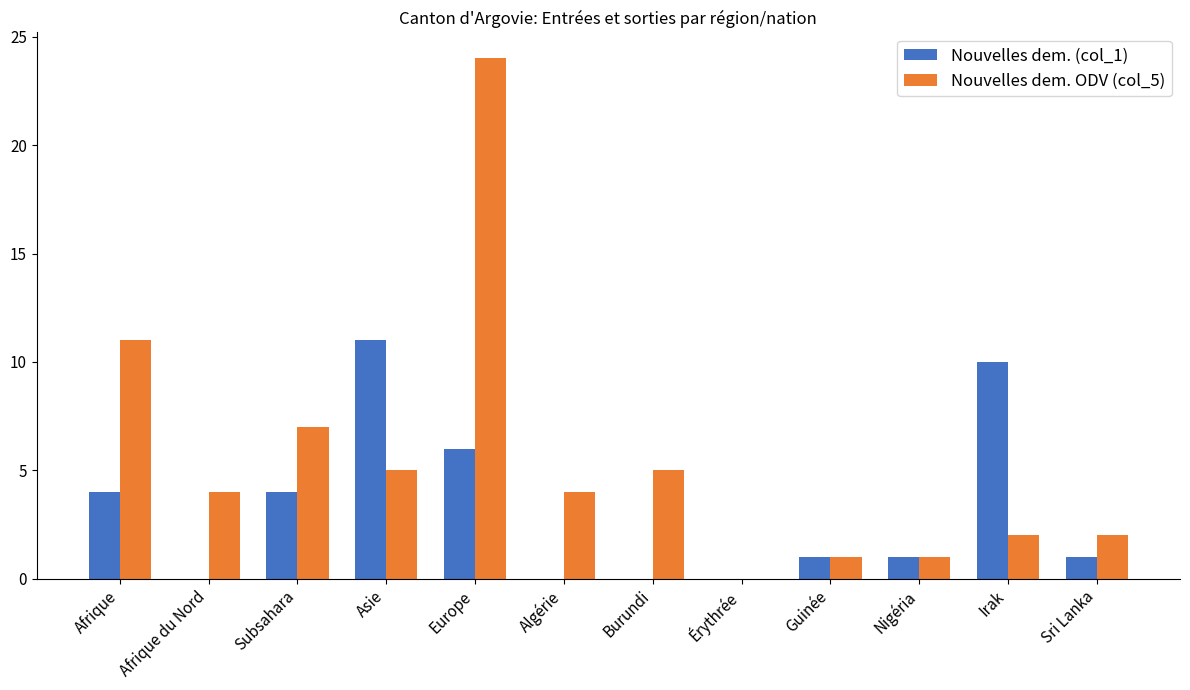

Reading left to right, transcribe all the data shown in this chart.

Nouvelles dem. (col_1): Afrique=4	Afrique du Nord=0	Subsahara=4	Asie=11	Europe=6	Algérie=0	Burundi=0	Érythrée=0	Guinée=1	Nigéria=1	Irak=10	Sri Lanka=1
Nouvelles dem. ODV (col_5): Afrique=11	Afrique du Nord=4	Subsahara=7	Asie=5	Europe=24	Algérie=4	Burundi=5	Érythrée=0	Guinée=1	Nigéria=1	Irak=2	Sri Lanka=2